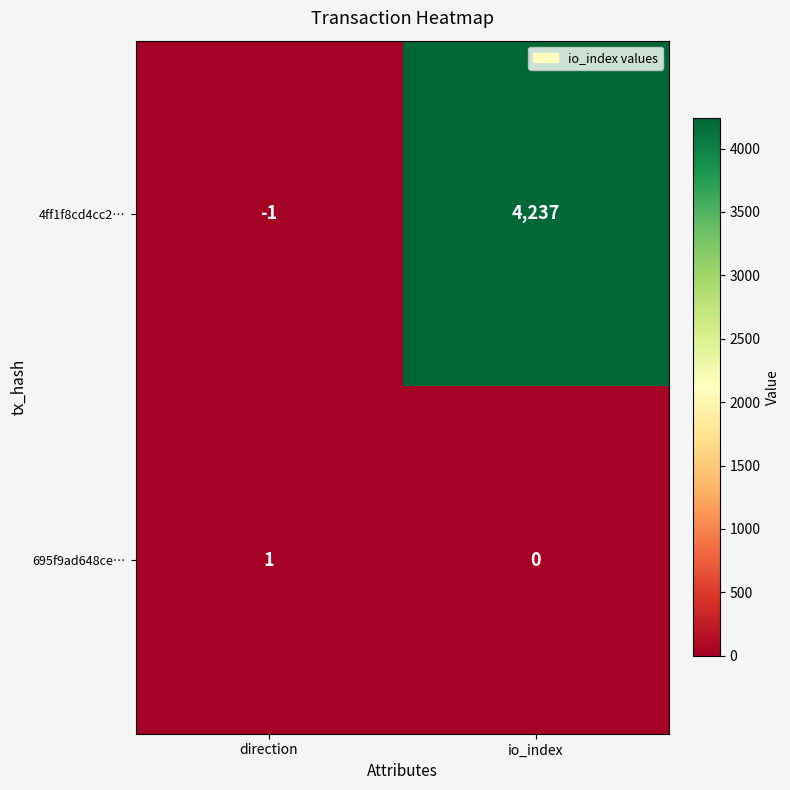

What is the difference between the 4ff1f8cd4cc2… values at direction and io_index?

4238